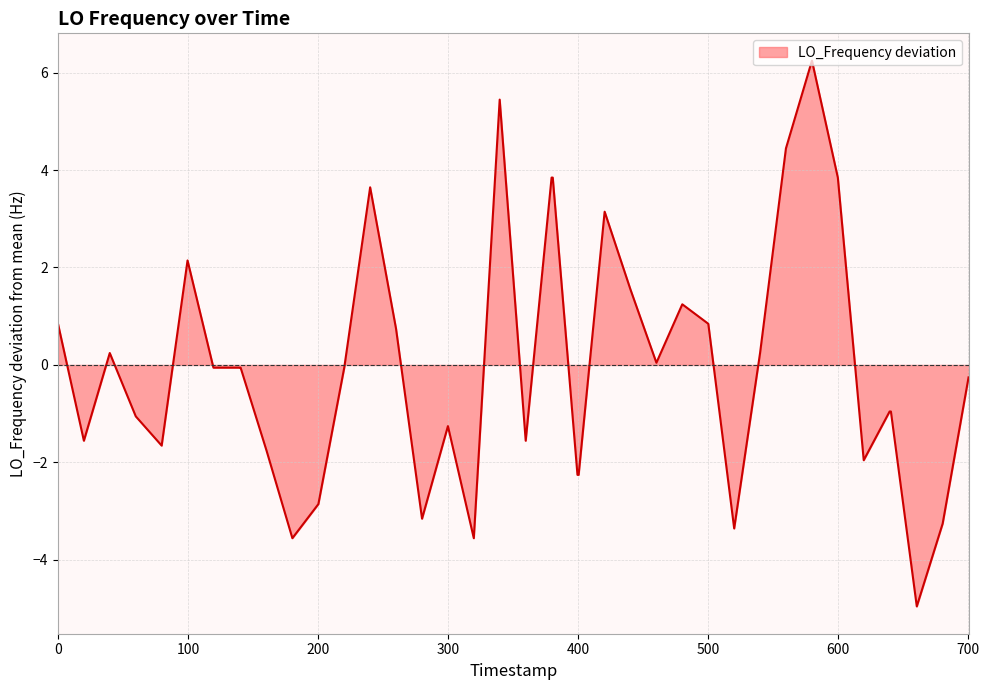

Does the chart display data point markers on the line(s)?

No